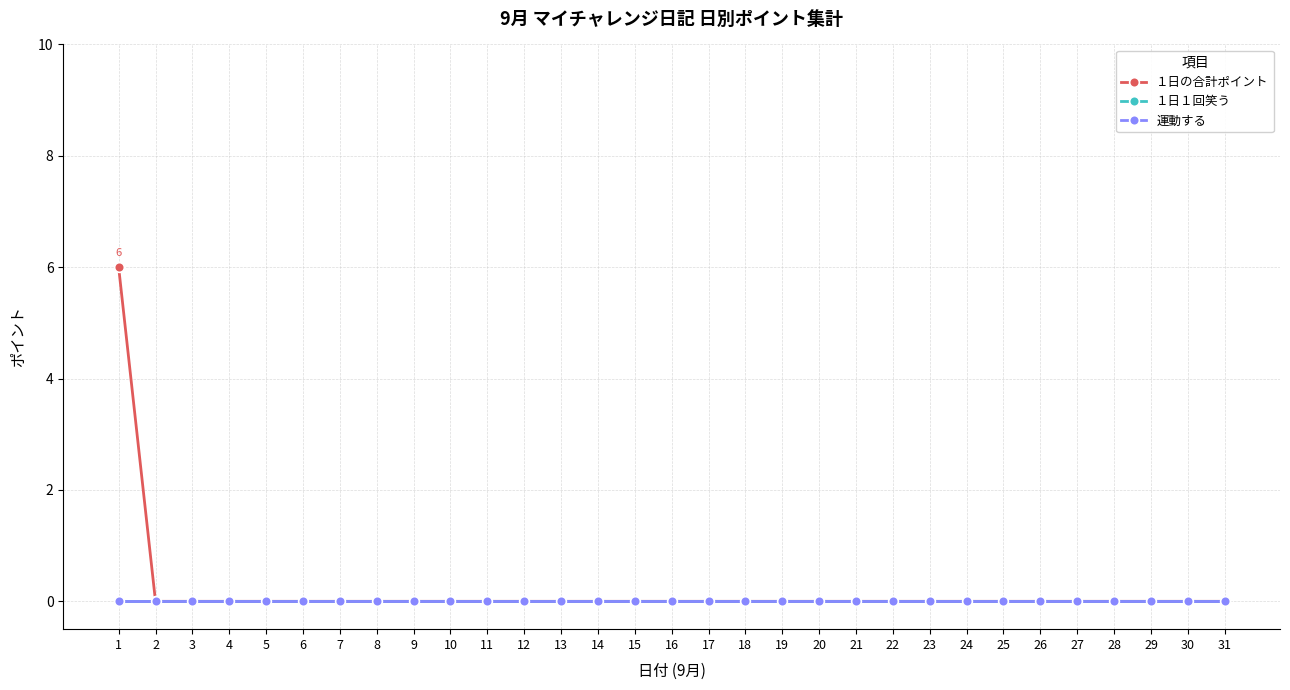

Reading right to left, list all the values displayed in this chart.

１日の合計ポイント: 31=0	30=0	29=0	28=0	27=0	26=0	25=0	24=0	23=0	22=0	21=0	20=0	19=0	18=0	17=0	16=0	15=0	14=0	13=0	12=0	11=0	10=0	9=0	8=0	7=0	6=0	5=0	4=0	3=0	2=0	1=6
１日１回笑う: 31=0	30=0	29=0	28=0	27=0	26=0	25=0	24=0	23=0	22=0	21=0	20=0	19=0	18=0	17=0	16=0	15=0	14=0	13=0	12=0	11=0	10=0	9=0	8=0	7=0	6=0	5=0	4=0	3=0	2=0	1=0
運動する: 31=0	30=0	29=0	28=0	27=0	26=0	25=0	24=0	23=0	22=0	21=0	20=0	19=0	18=0	17=0	16=0	15=0	14=0	13=0	12=0	11=0	10=0	9=0	8=0	7=0	6=0	5=0	4=0	3=0	2=0	1=0